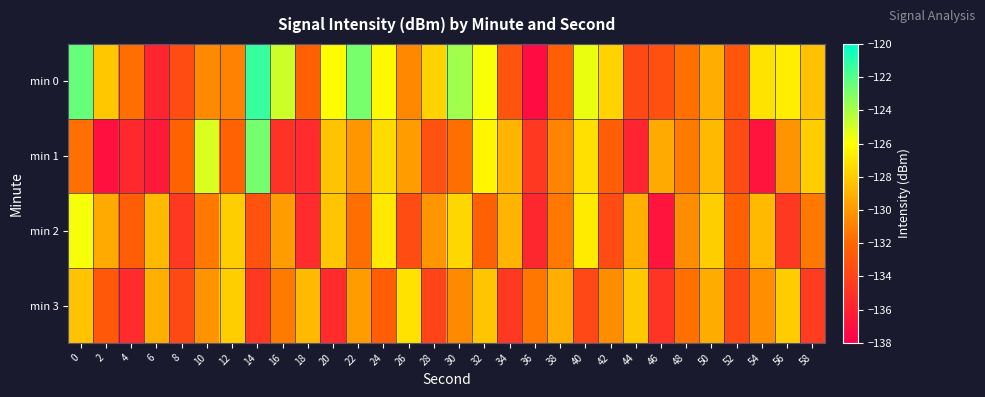

Which category has the highest value across all series?

14